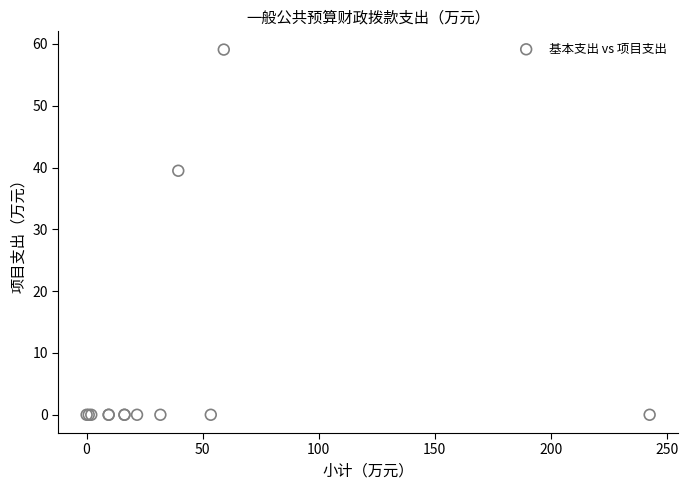

What Y value in the scatter plot is closest to 29?

39.5